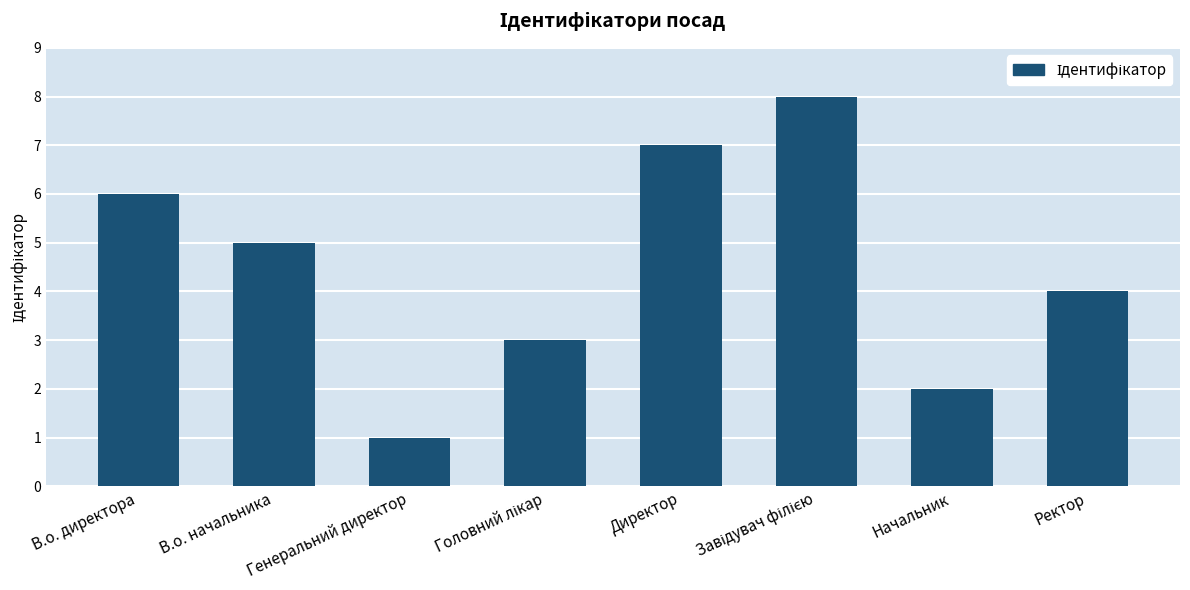

At which category does the chart reach its minimum across all series?

Генеральний директор